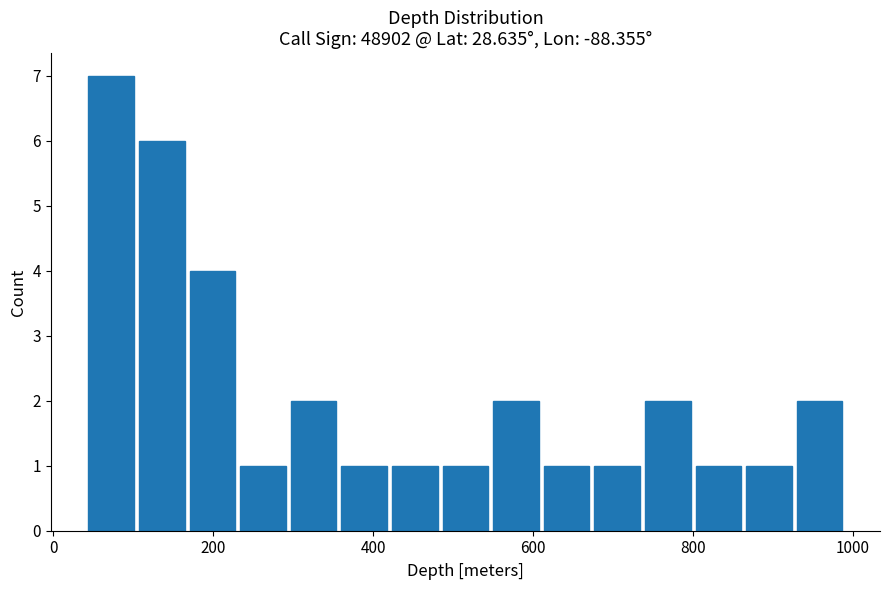

Read against the x-axis, roughly where is the centre of the tallest bar?

80